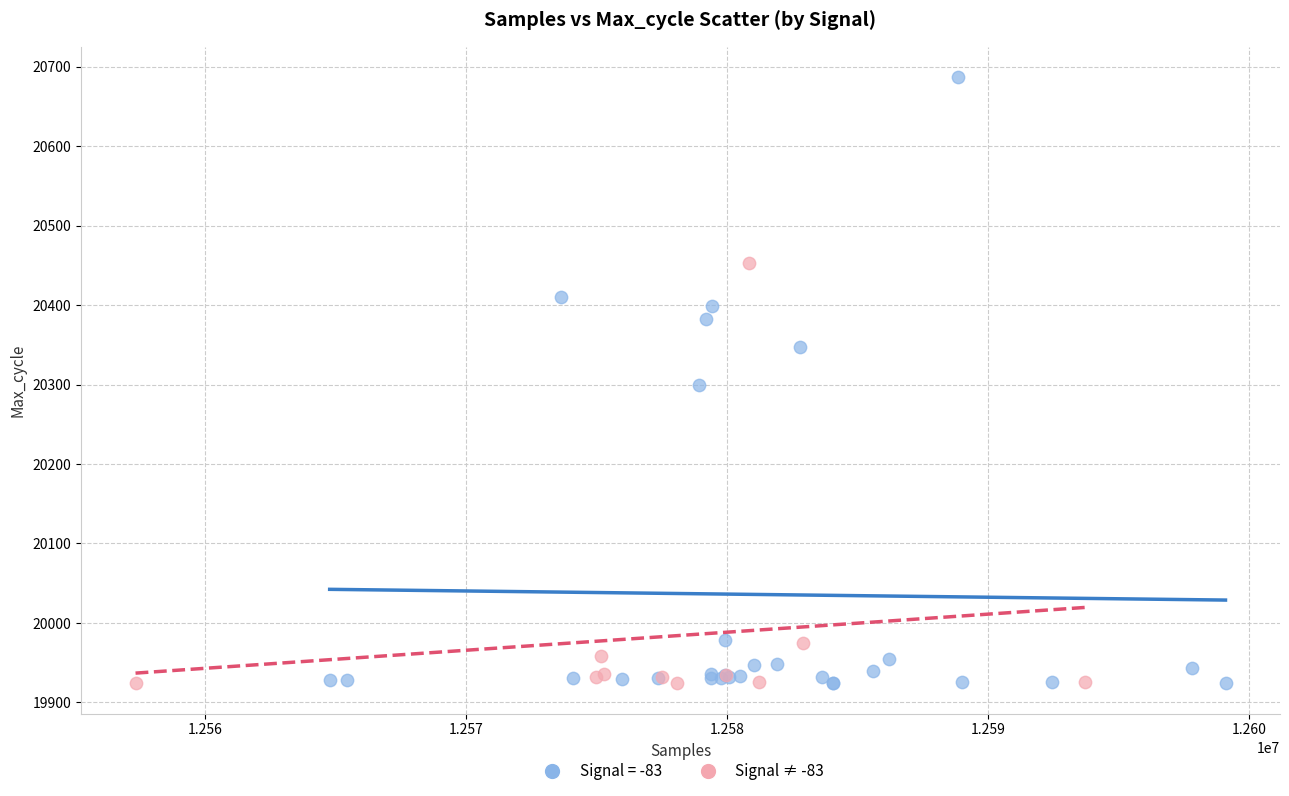

Which series reaches the maximum Y coordinate?

Signal = -83